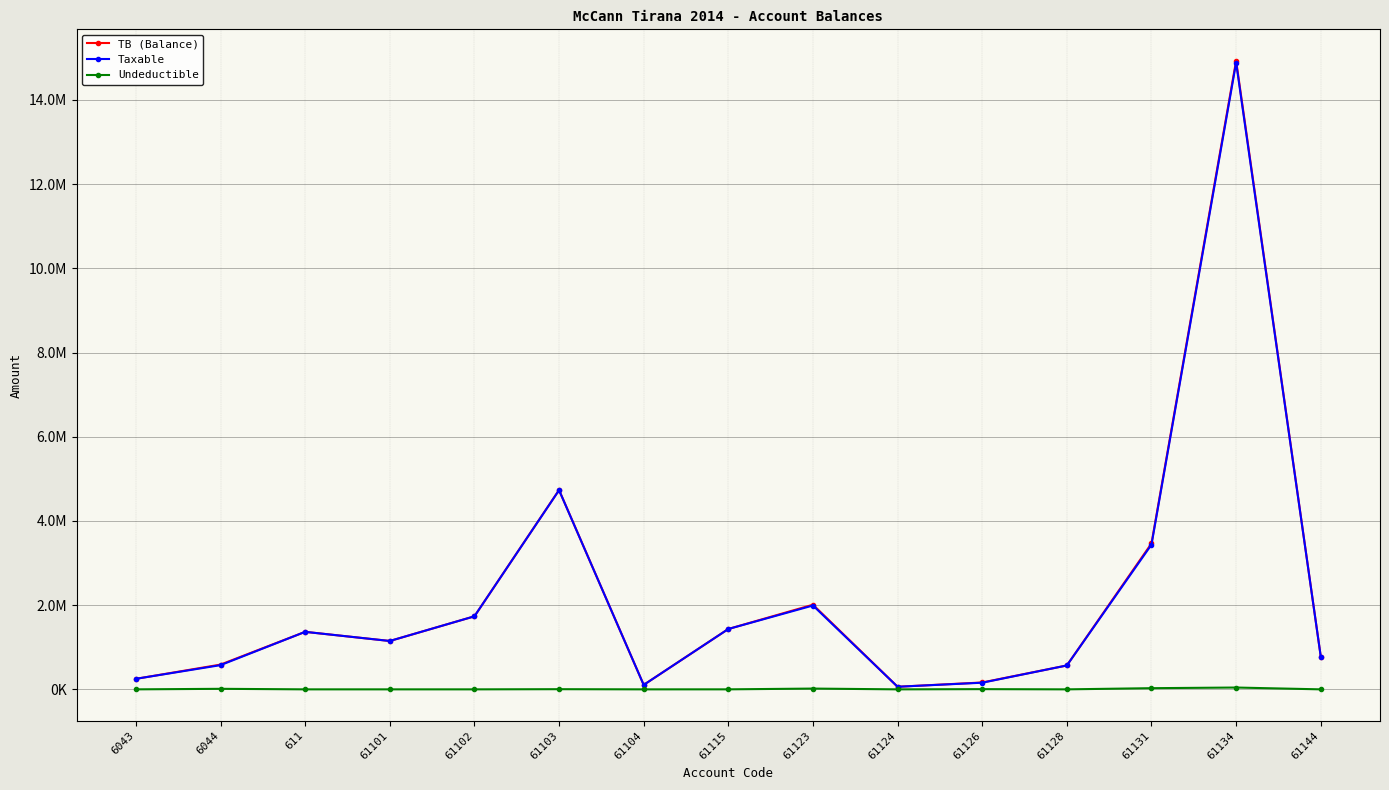

What is the label of the 1st point from the right?

61144